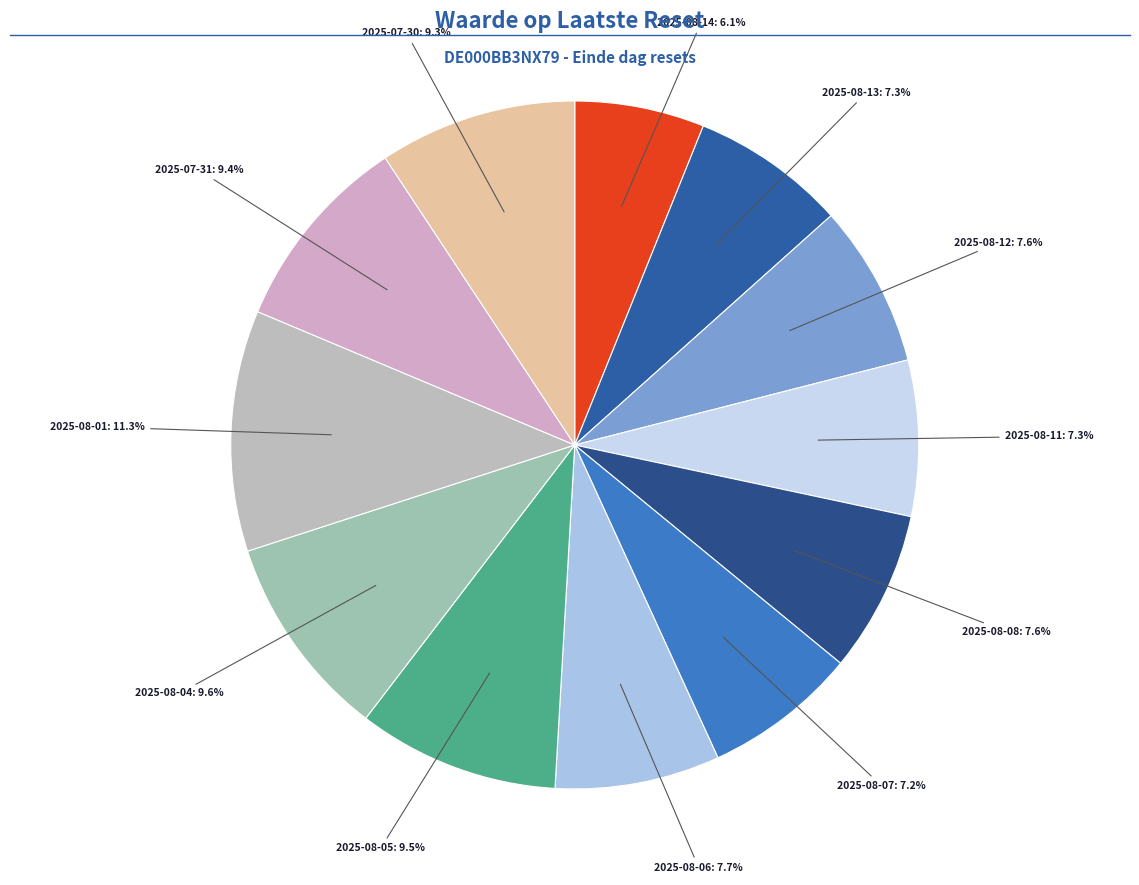

Count the number of slices in the pie.

12